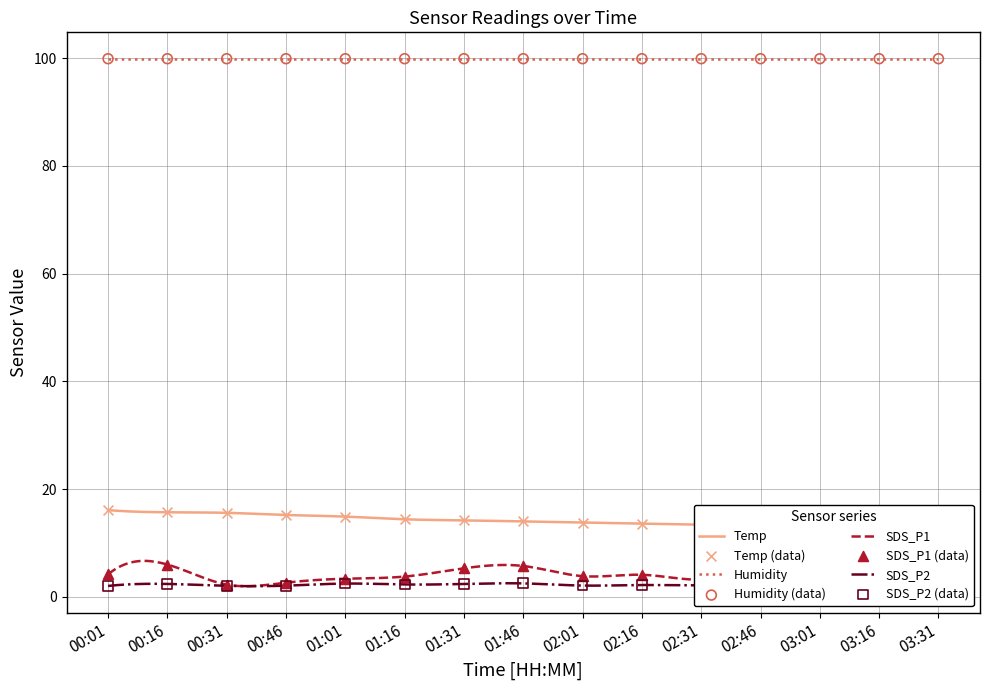

What is the total value across all series at 01:16?

20.5